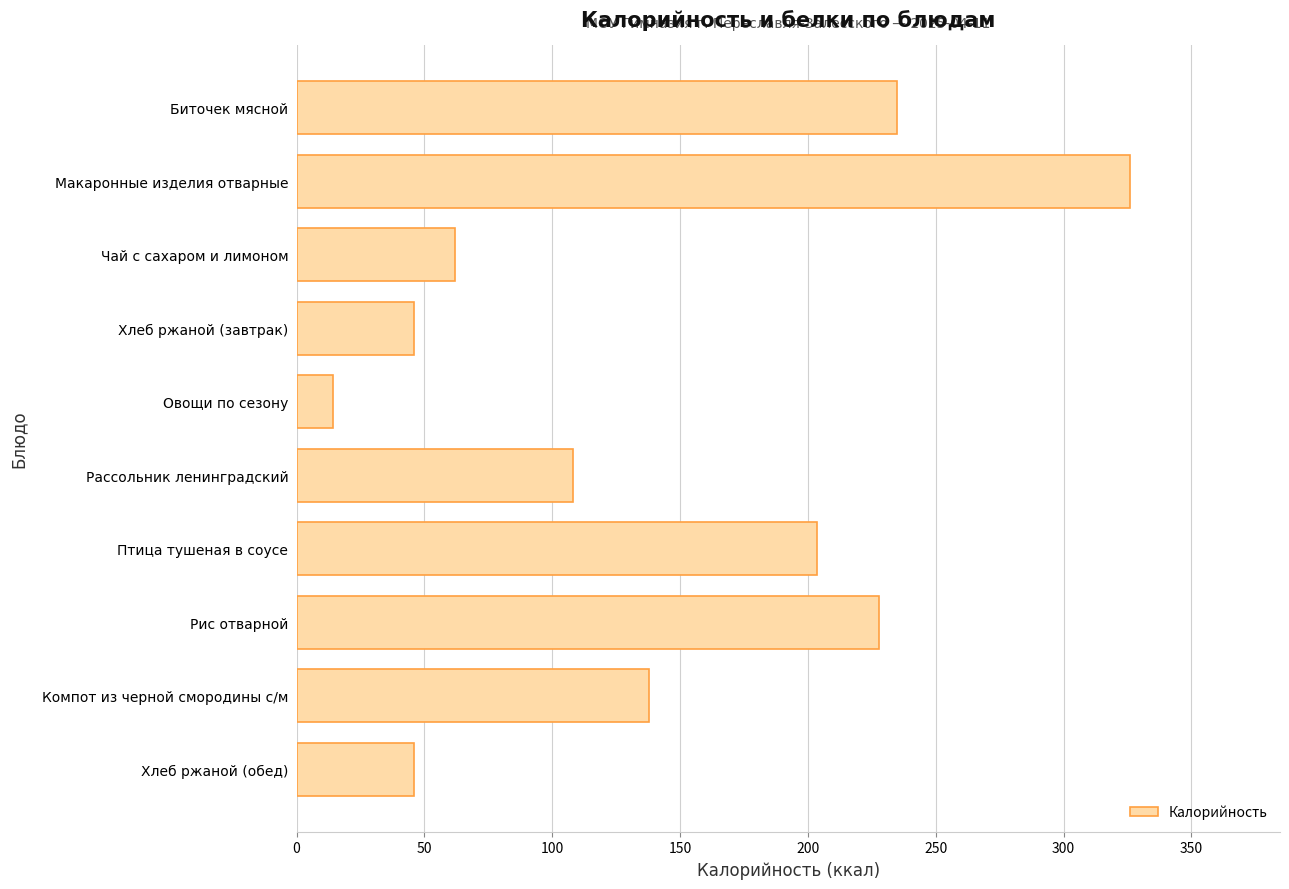

What is the label of the 4th bar from the top?

Хлеб ржаной (завтрак)